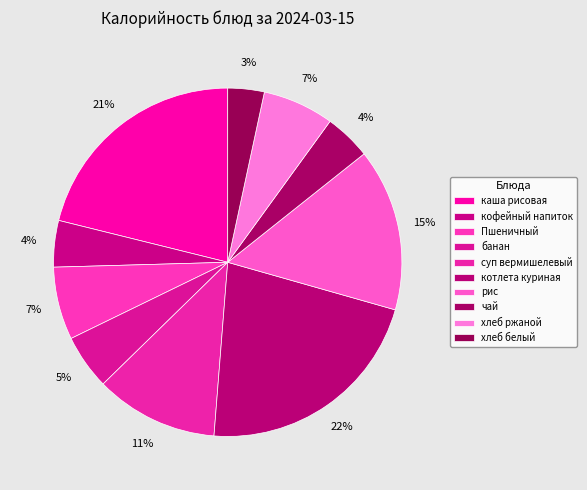

To the nearest percent, what is the average slice percentage?

10%